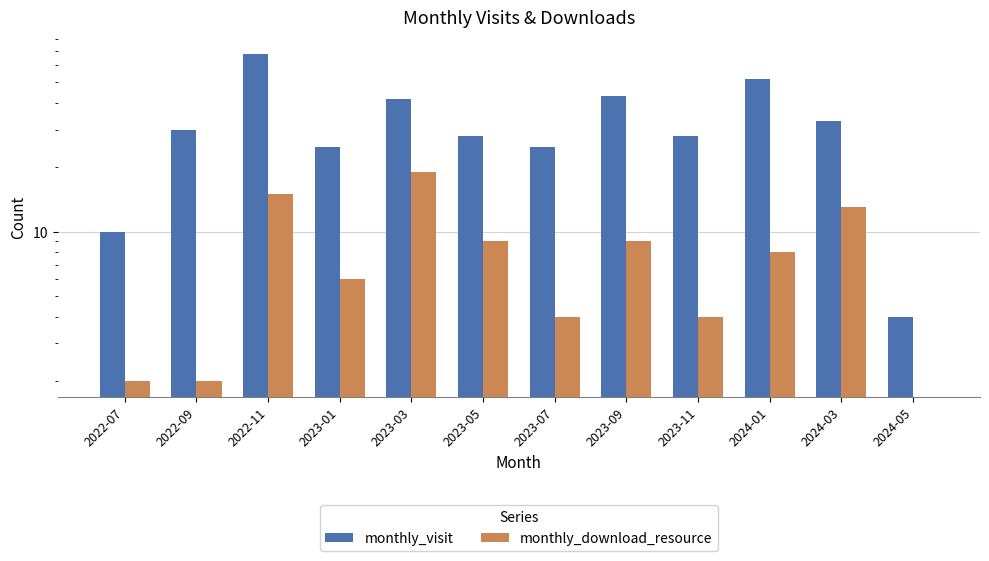

What is the difference between the highest and lowest values at 2024-03?

20